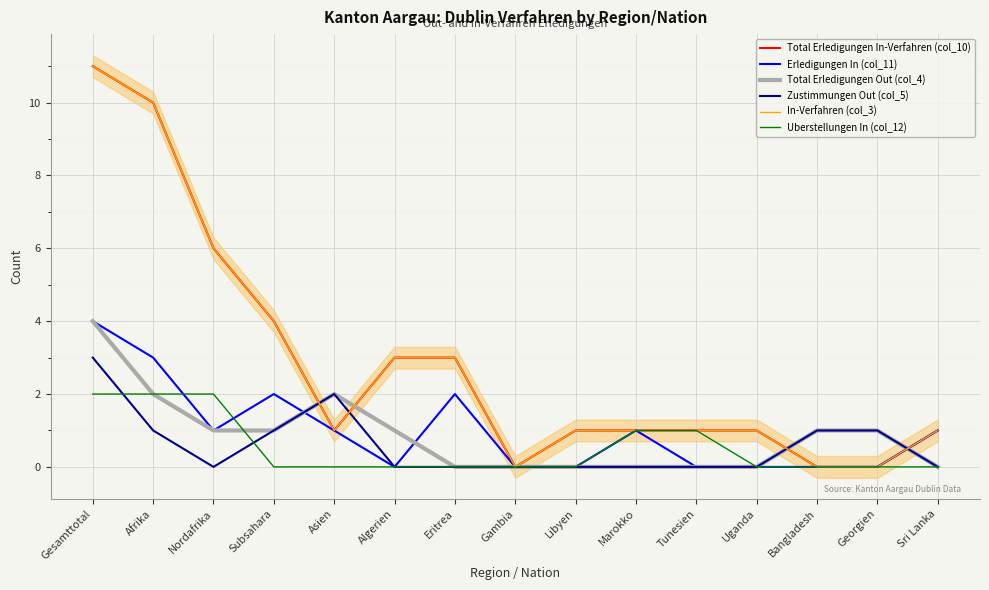

Between which two adjacent categories do In-Verfahren (col_3) and Zustimmungen Out (col_5) first intersect?

Subsahara and Asien